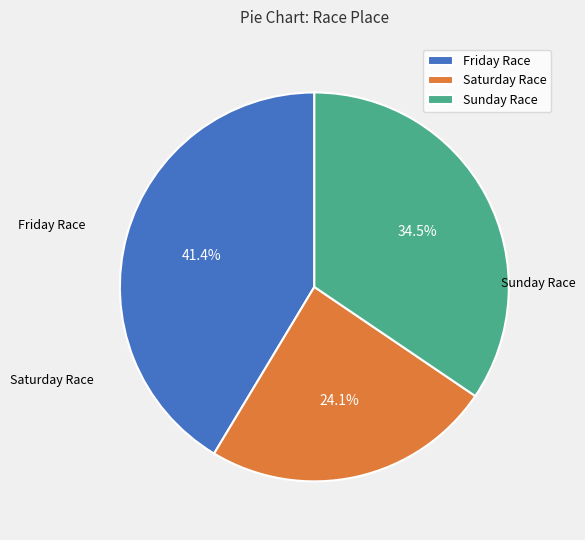

How many segments does this pie chart have?

3